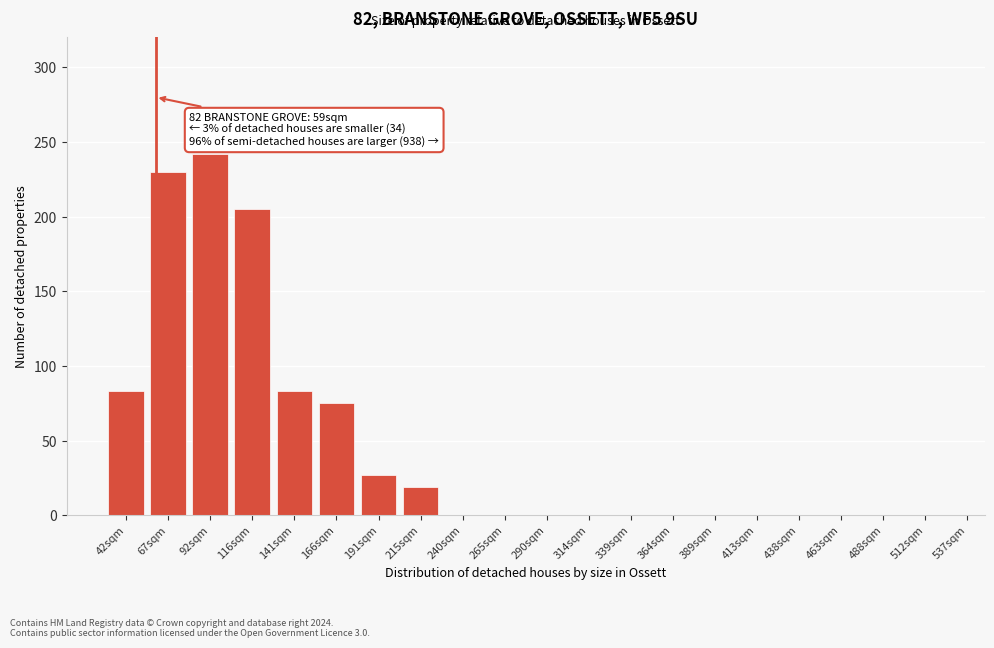

Reading left to right, what are all the values shown in this chart?

42sqm=83	67sqm=230	92sqm=242	116sqm=205	141sqm=83	166sqm=75	191sqm=27	215sqm=19	240sqm=0	265sqm=0	290sqm=0	314sqm=0	339sqm=0	364sqm=0	389sqm=0	413sqm=0	438sqm=0	463sqm=0	488sqm=0	512sqm=0